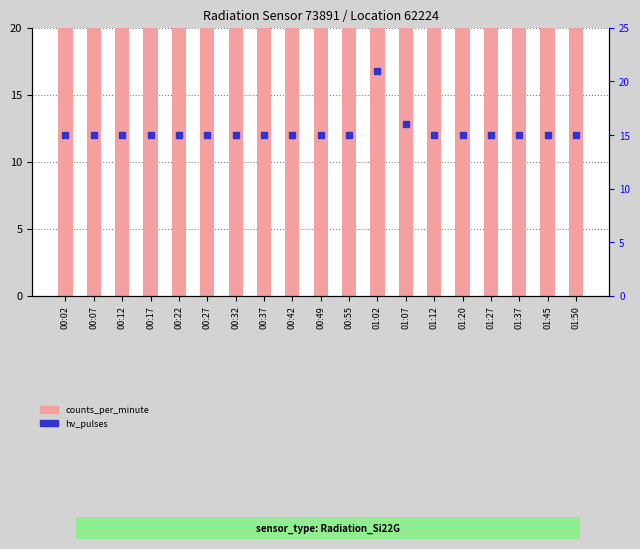

Reading left to right, list all the values displayed in this chart.

counts_per_minute: 00:02=53	00:07=60	00:12=56	00:17=48	00:22=63	00:27=46	00:32=48	00:37=48	00:42=48	00:49=55	00:55=47	01:02=49	01:07=50	01:12=49	01:20=52	01:27=58	01:37=54	01:45=49	01:50=56
hv_pulses: 00:02=15	00:07=15	00:12=15	00:17=15	00:22=15	00:27=15	00:32=15	00:37=15	00:42=15	00:49=15	00:55=15	01:02=21	01:07=16	01:12=15	01:20=15	01:27=15	01:37=15	01:45=15	01:50=15